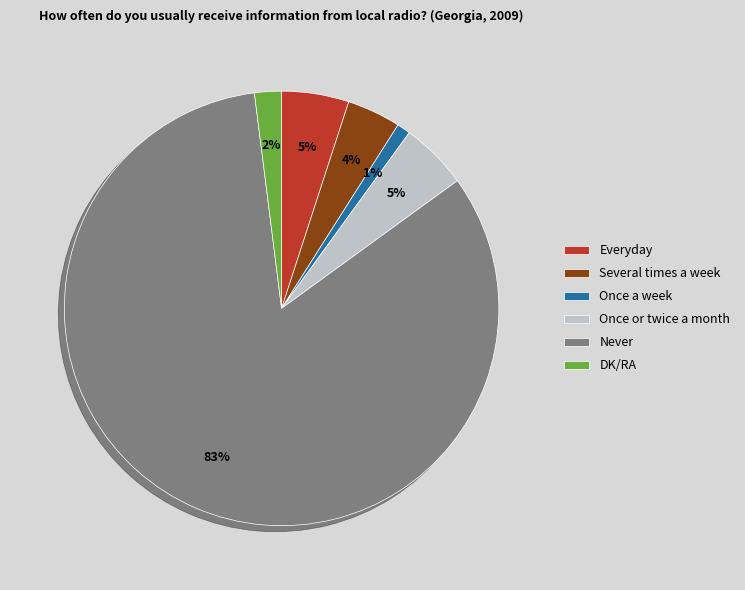

How many slices are in this pie chart?

6